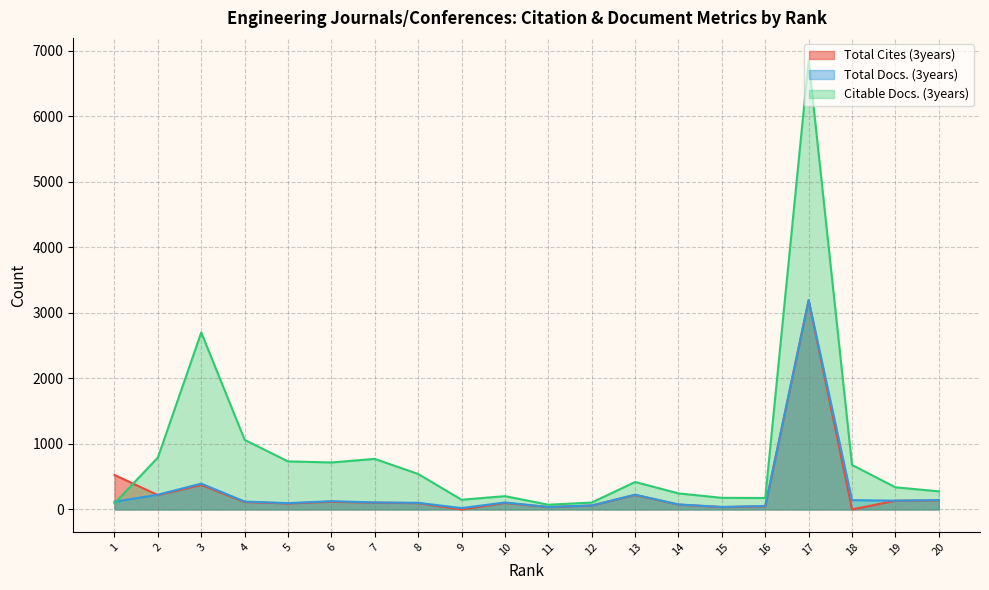

How many lines are shown in the chart?

3